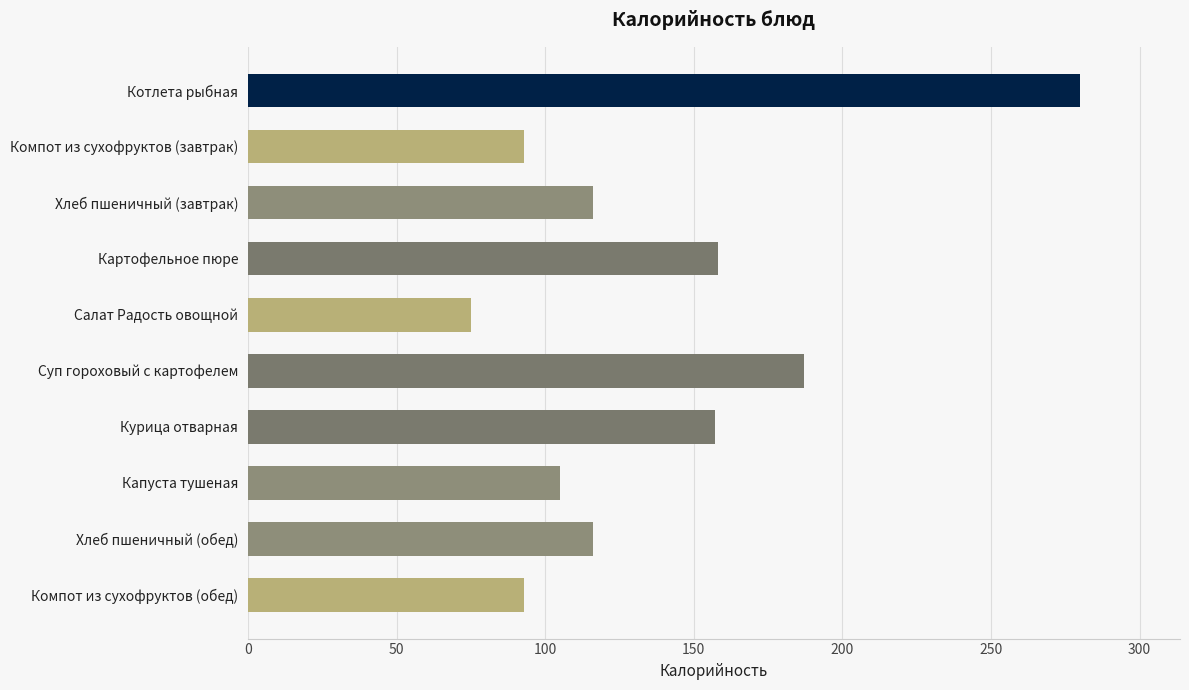

Where is the data nearest to the value 177?

Суп гороховый с картофелем